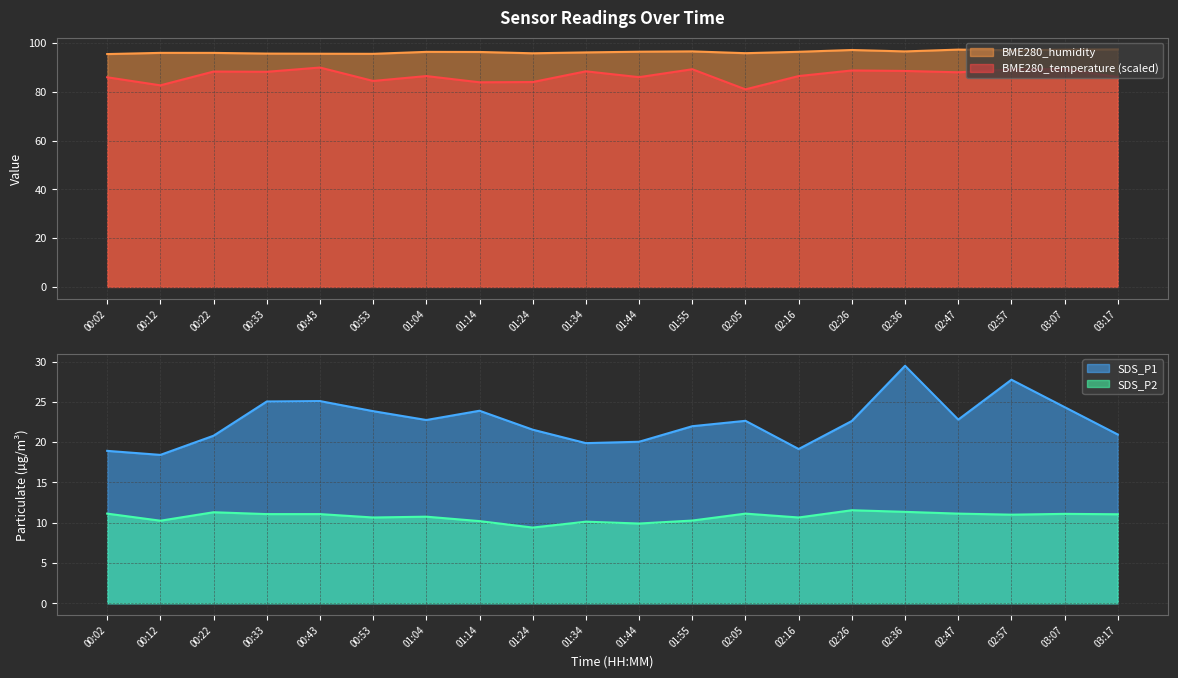

At how many categories does at least one series exceed 89?

20